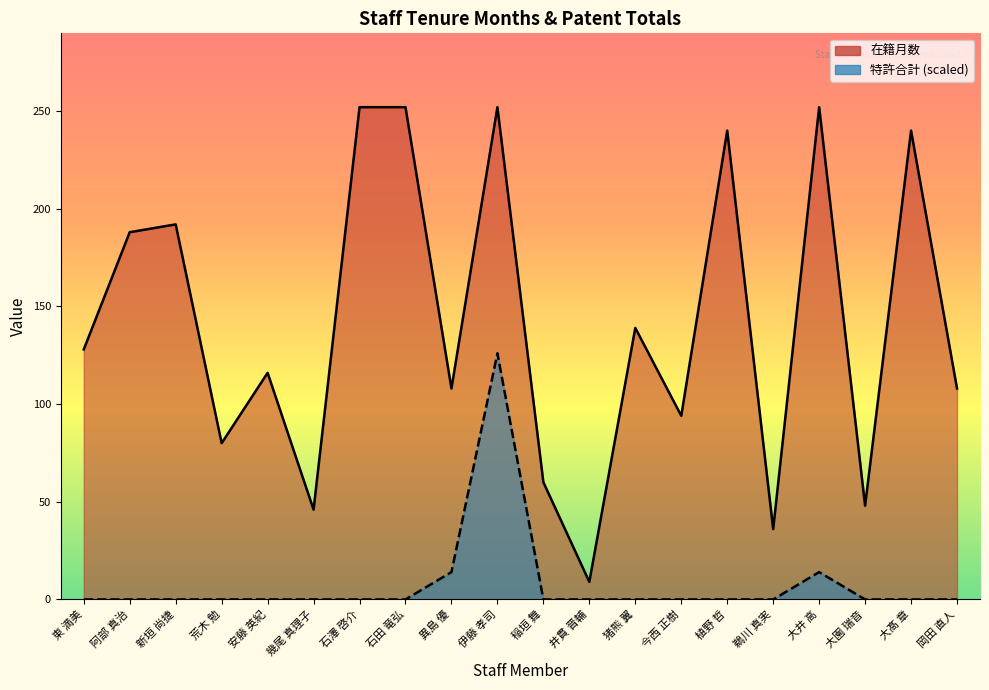

Which series has the largest total across all categories?

在籍月数